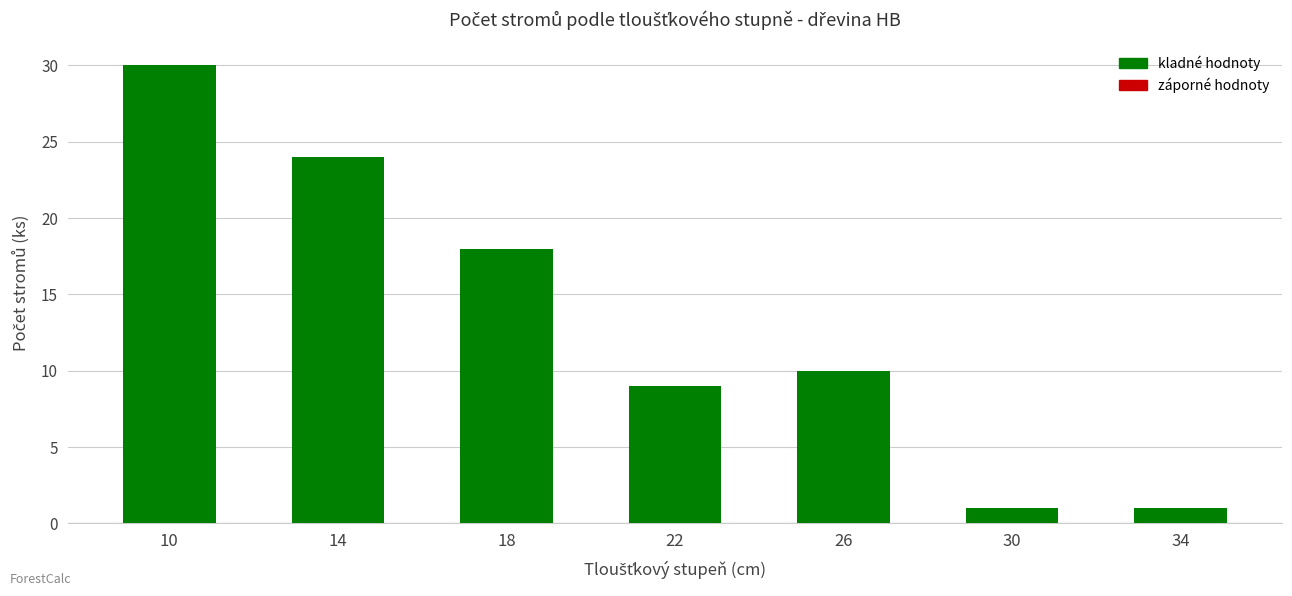

Reading left to right, list all the values displayed in this chart.

10=30	14=24	18=18	22=9	26=10	30=1	34=1